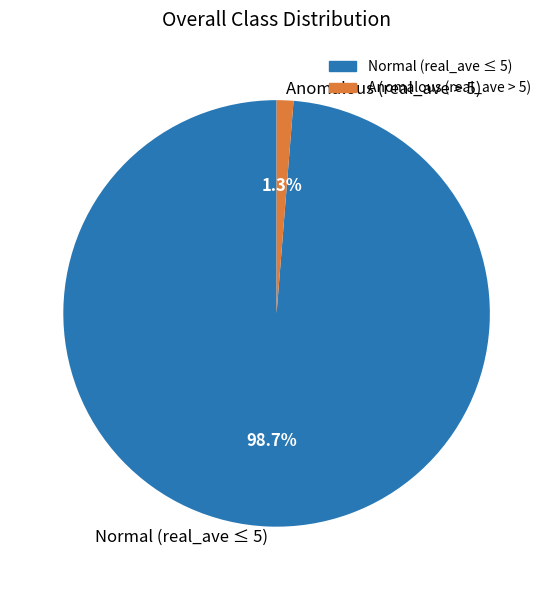

Which slice represents more than half of the pie?

Normal (real_ave ≤ 5)